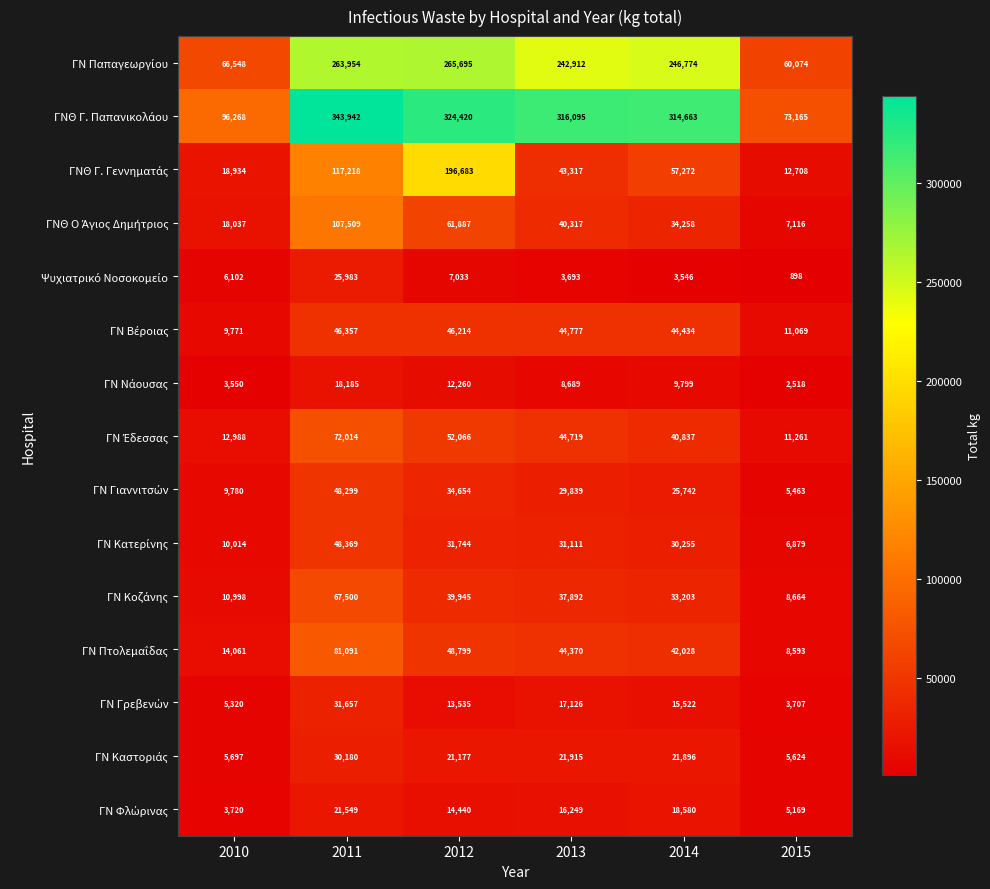

At which category is the sum across all series the highest?

2011